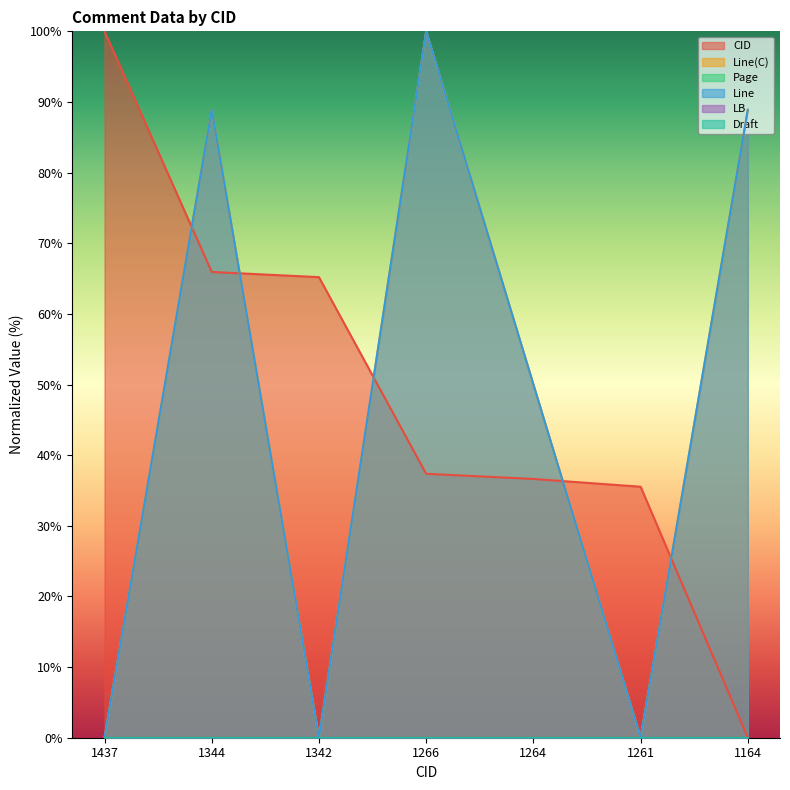

True or false: Line(C) and Line intersect in this chart.

False